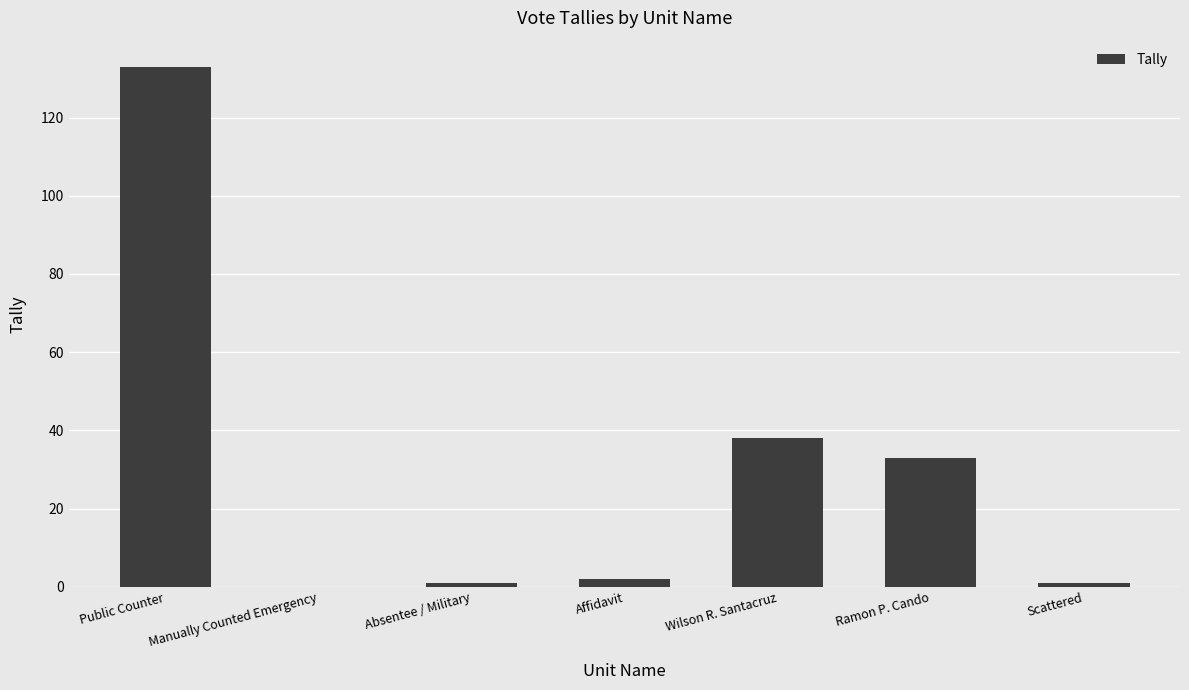

Reading right to left, list all the values displayed in this chart.

Scattered=1	Ramon P. Cando=33	Wilson R. Santacruz=38	Affidavit=2	Absentee / Military=1	Manually Counted Emergency=0	Public Counter=133